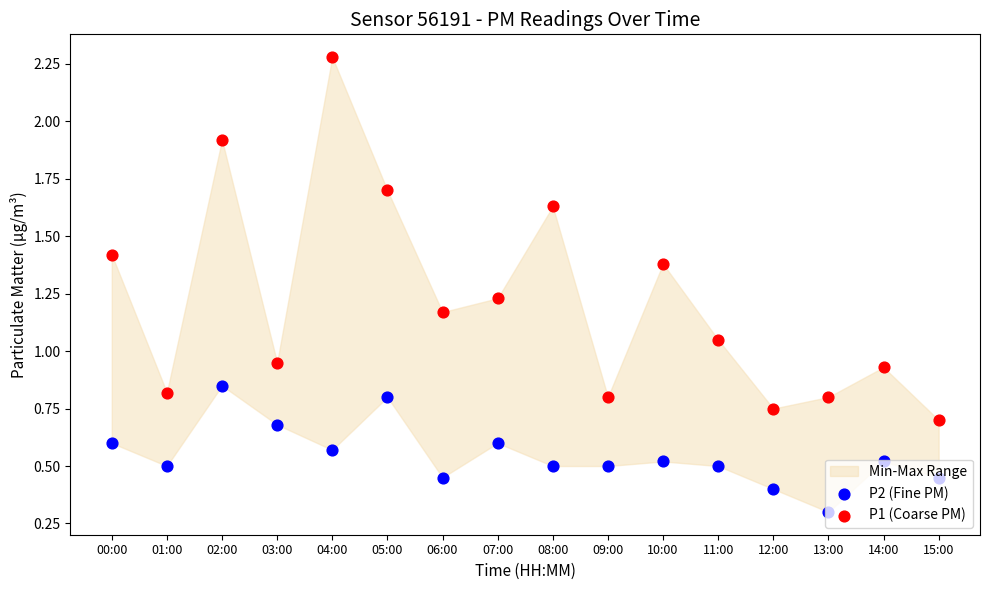

At how many categories does at least one series exceed 1?

9